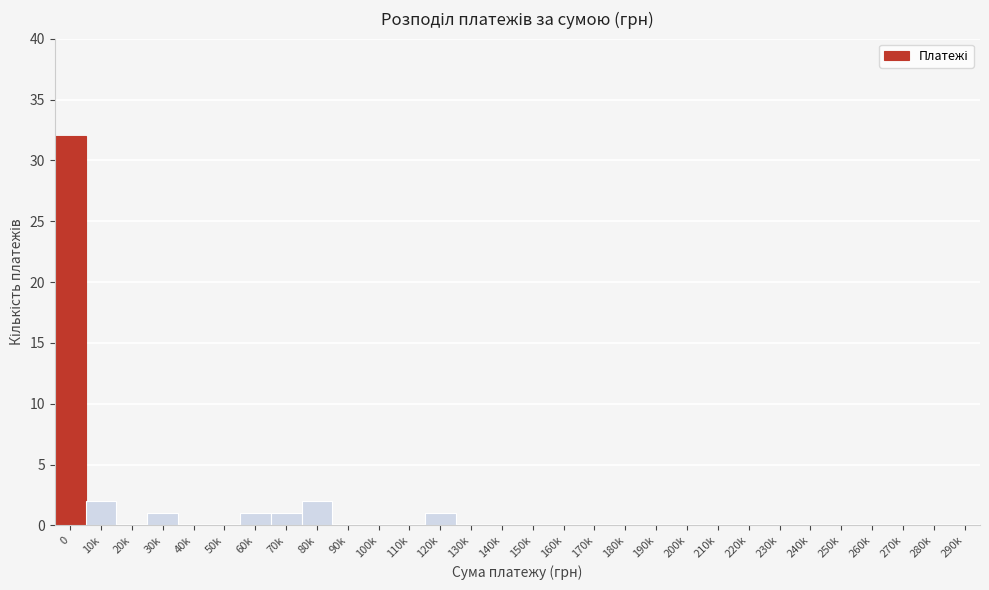

Reading right to left, list all the values displayed in this chart.

290k=0	280k=0	270k=0	260k=0	250k=0	240k=0	230k=0	220k=0	210k=0	200k=0	190k=0	180k=0	170k=0	160k=0	150k=0	140k=0	130k=0	120k=1	110k=0	100k=0	90k=0	80k=2	70k=1	60k=1	50k=0	40k=0	30k=1	20k=0	10k=2	0=32